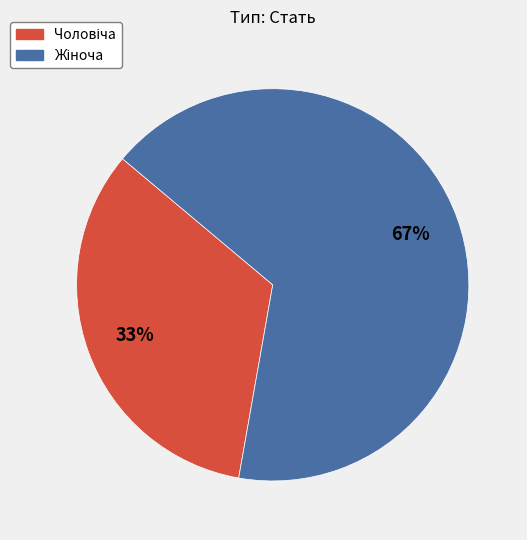

To the nearest percent, what is the average slice percentage?

50%